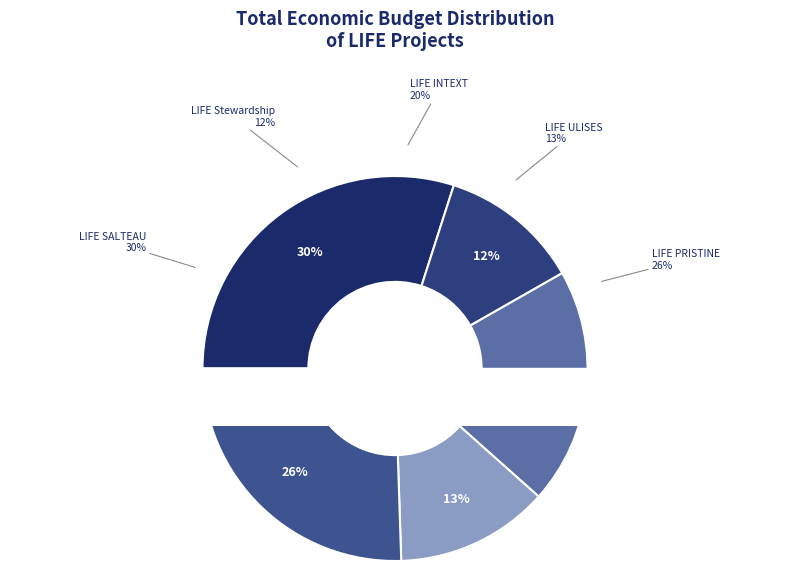

Which category has the biggest portion of the pie?

LIFE SALTEAU